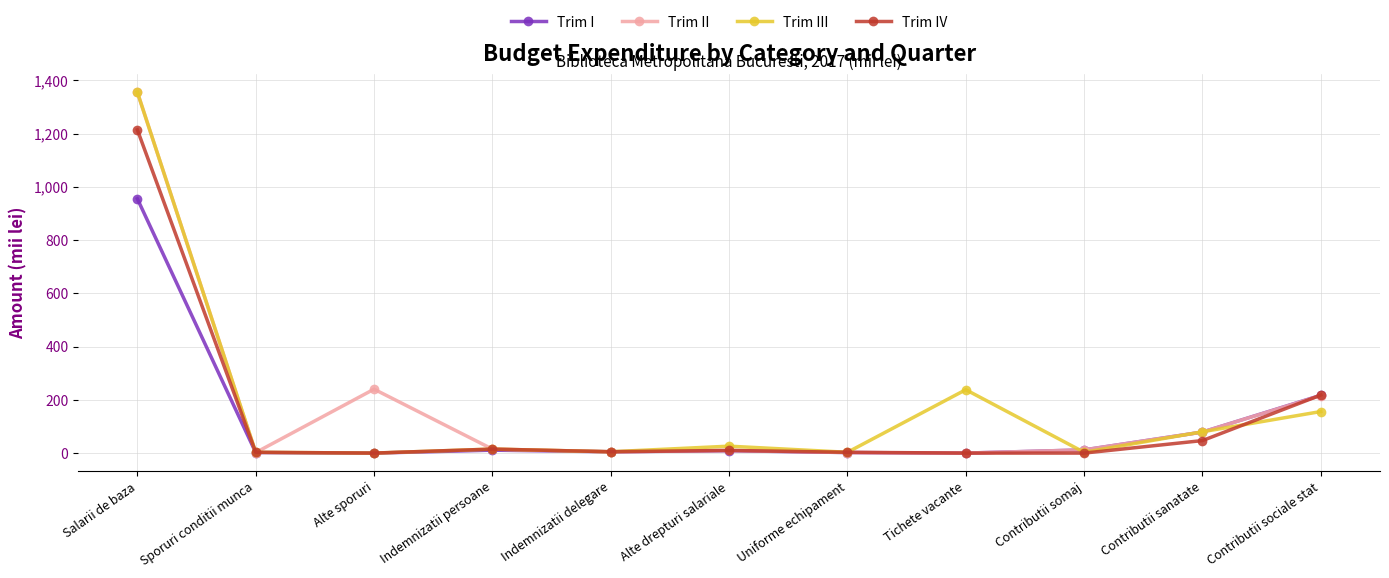

What is the label of the 8th point from the right?

Indemnizatii persoane